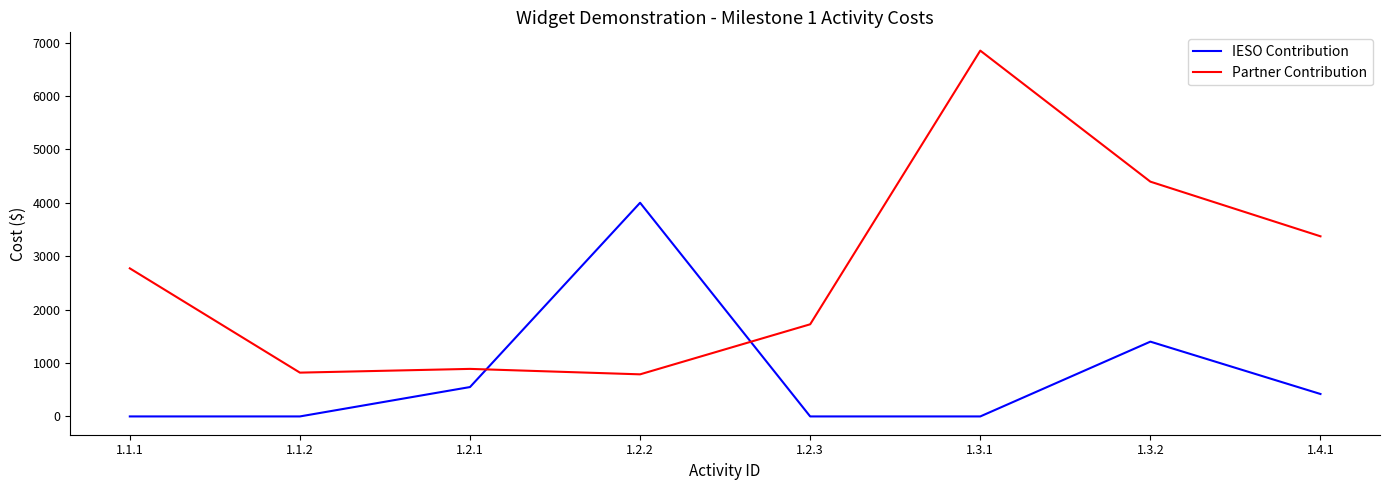

True or false: Partner Contribution has more than 2 points higher than both neighbors.

False